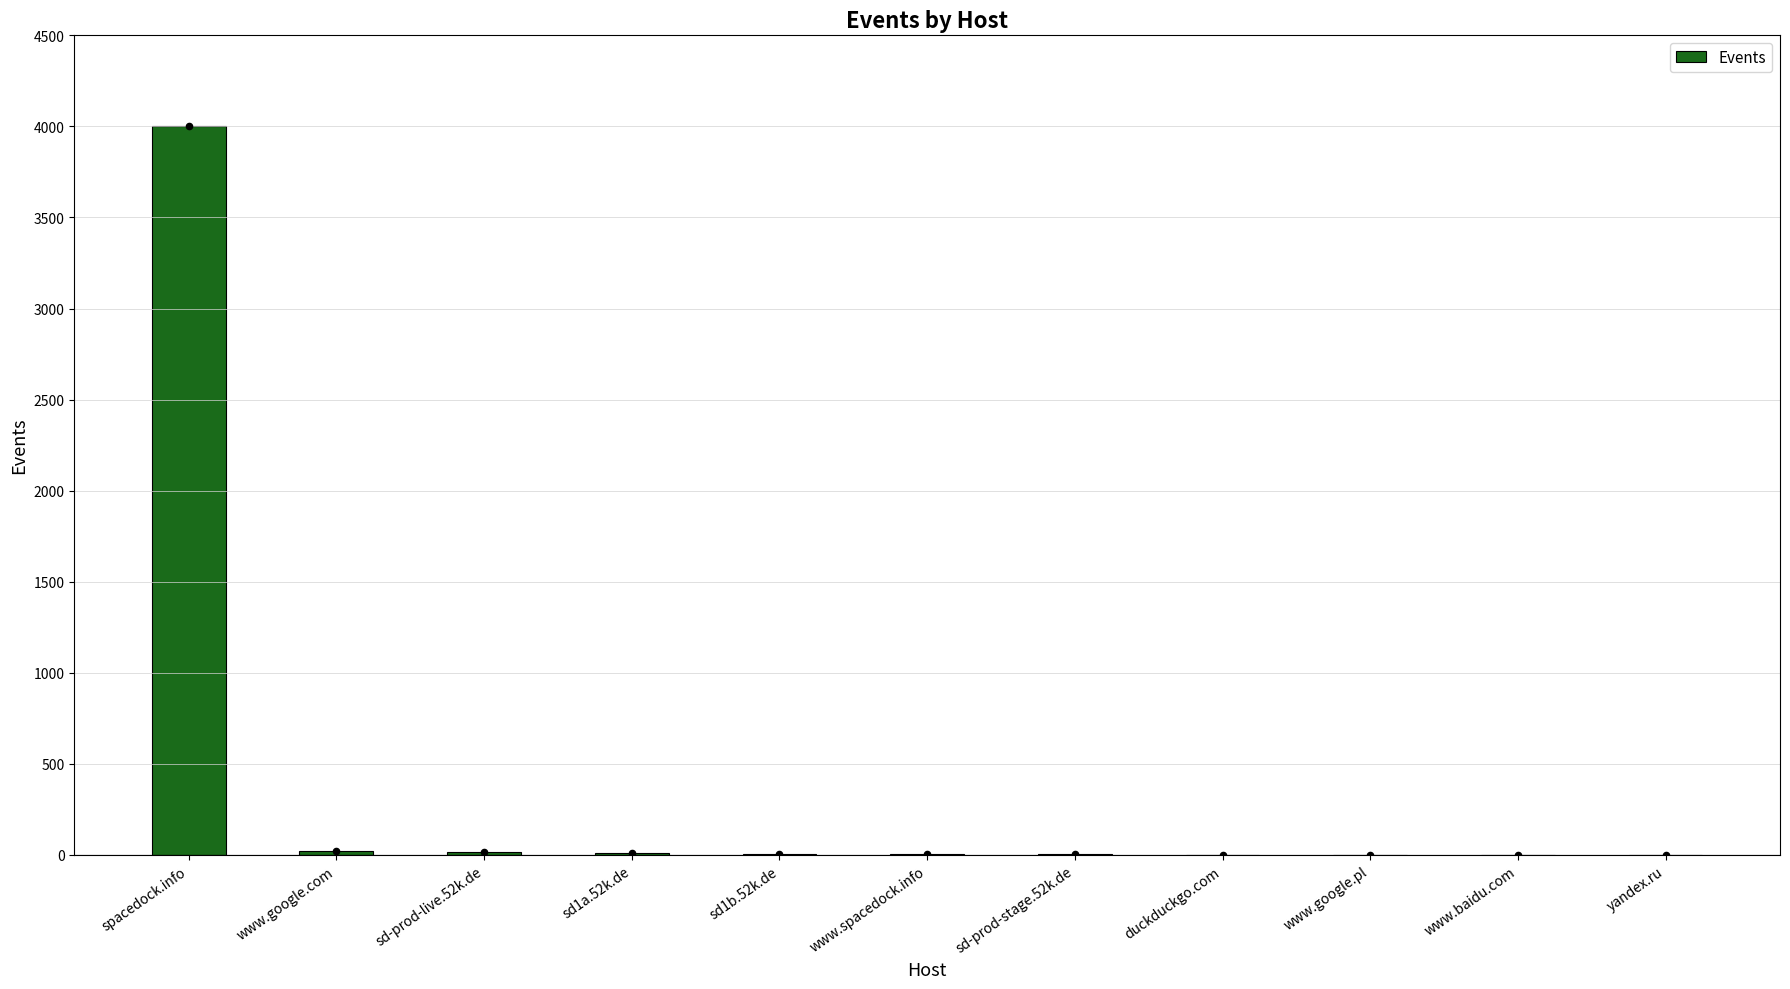

Which has a higher value, www.spacedock.info or www.google.com?

www.google.com